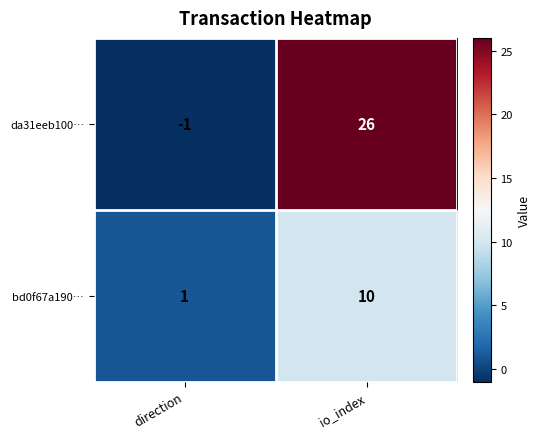

What is the difference between the maximum and minimum values in the bd0f67a190… series?

9